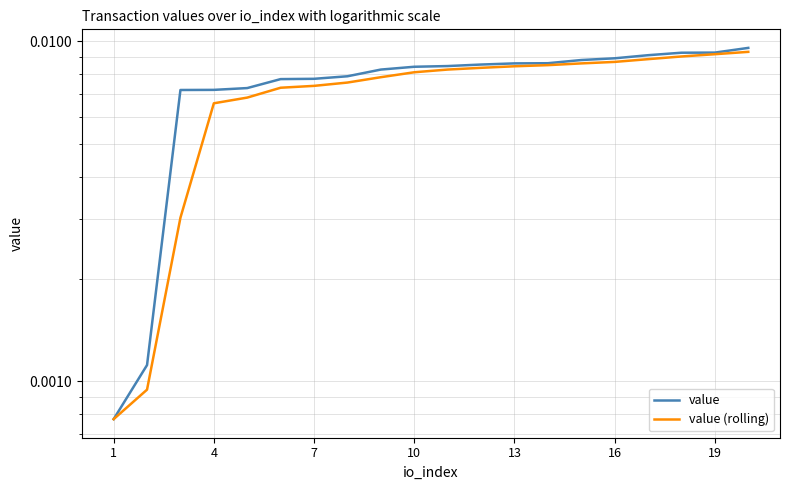

The value (rolling) series shows 0.0 at 10. True or false?

True